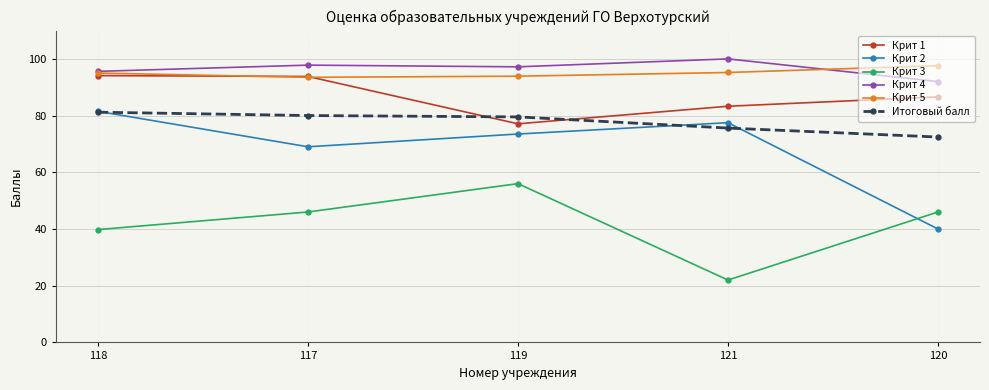

What is the total value across all series at 117?

480.1